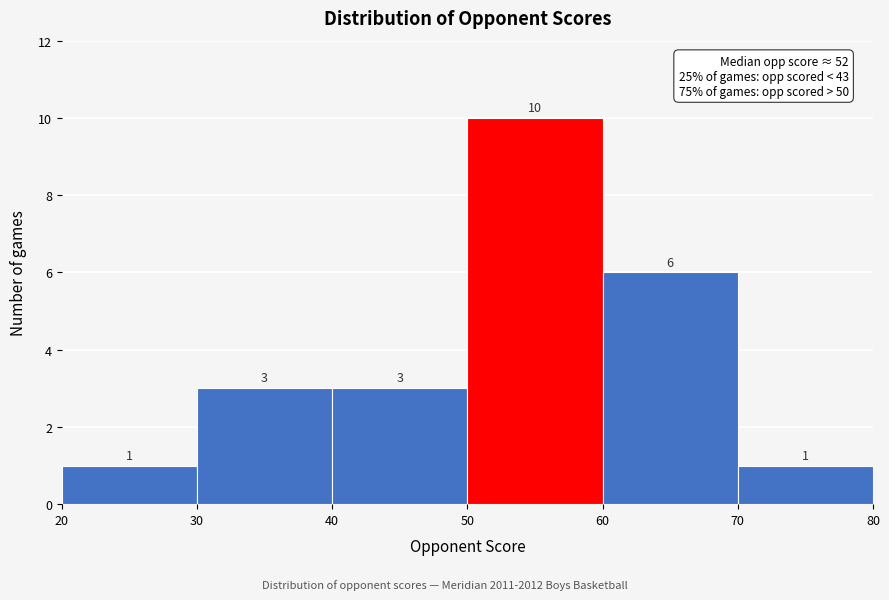

Reading left to right, transcribe this chart: for each bar, give the range it covers on the x-axis and its height.

20 to 30: 1
30 to 40: 3
40 to 50: 3
50 to 60: 10
60 to 70: 6
70 to 80: 1